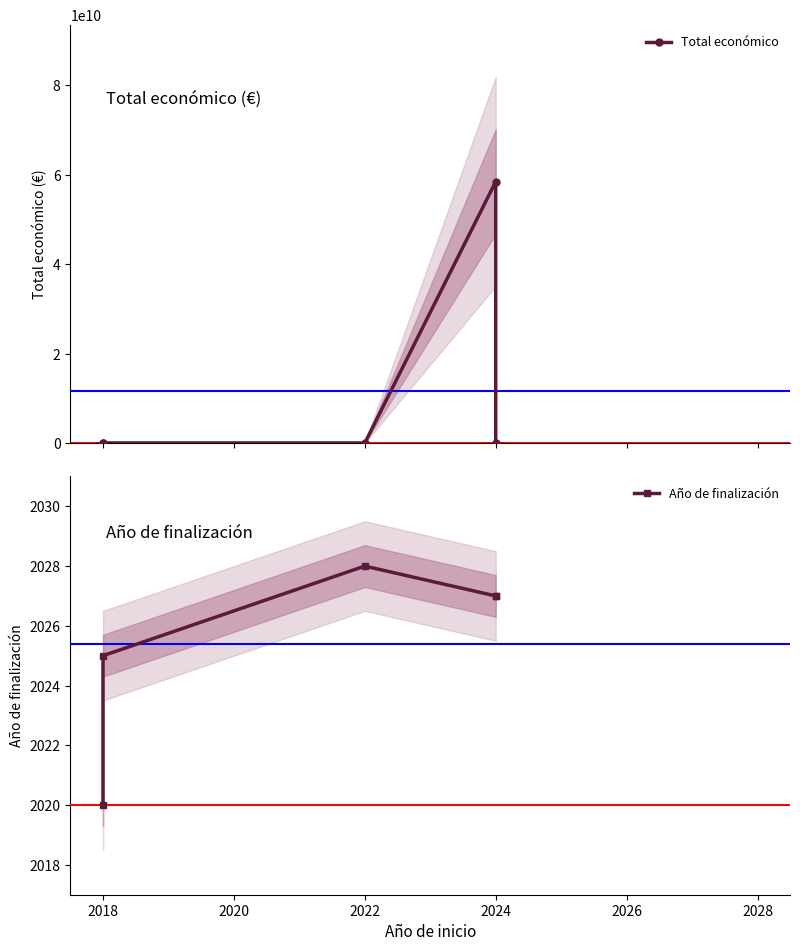

Is the value of Año de finalización at 2018 greater than the value of Total económico at 2024?

No